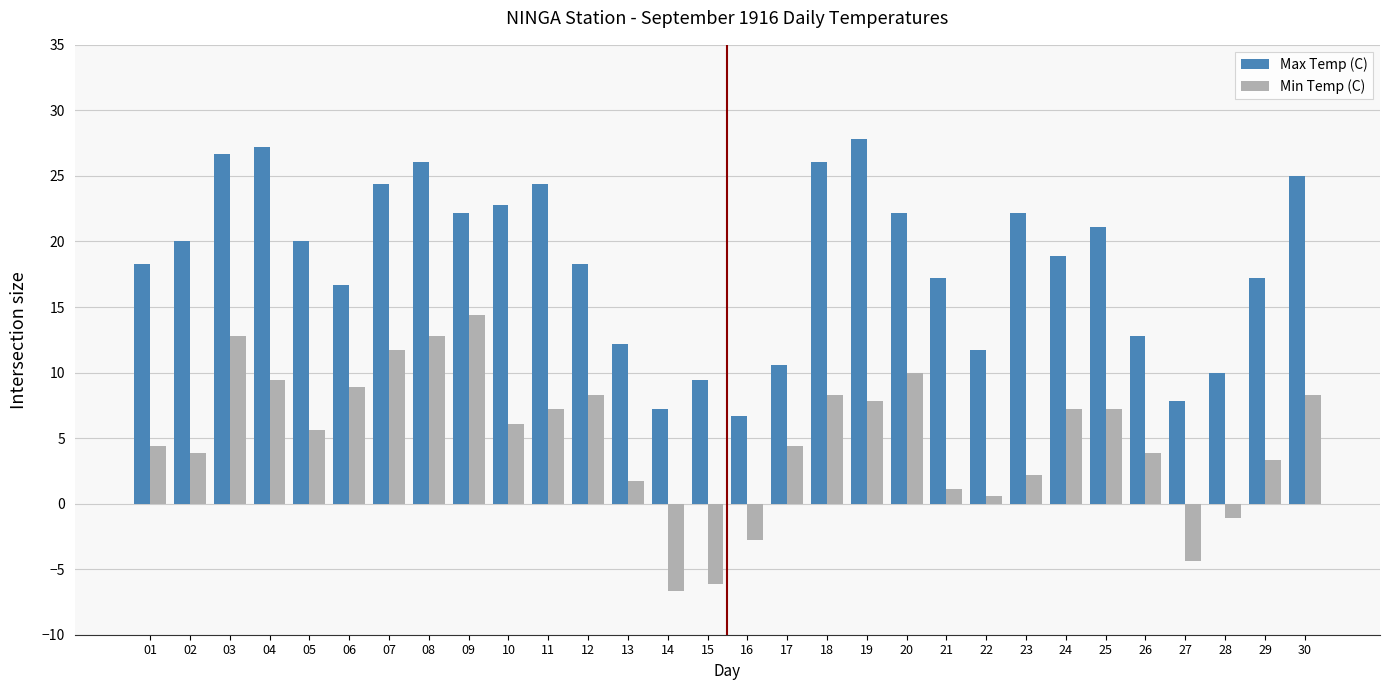

What is the difference between the highest and lowest values at 23?

20.0